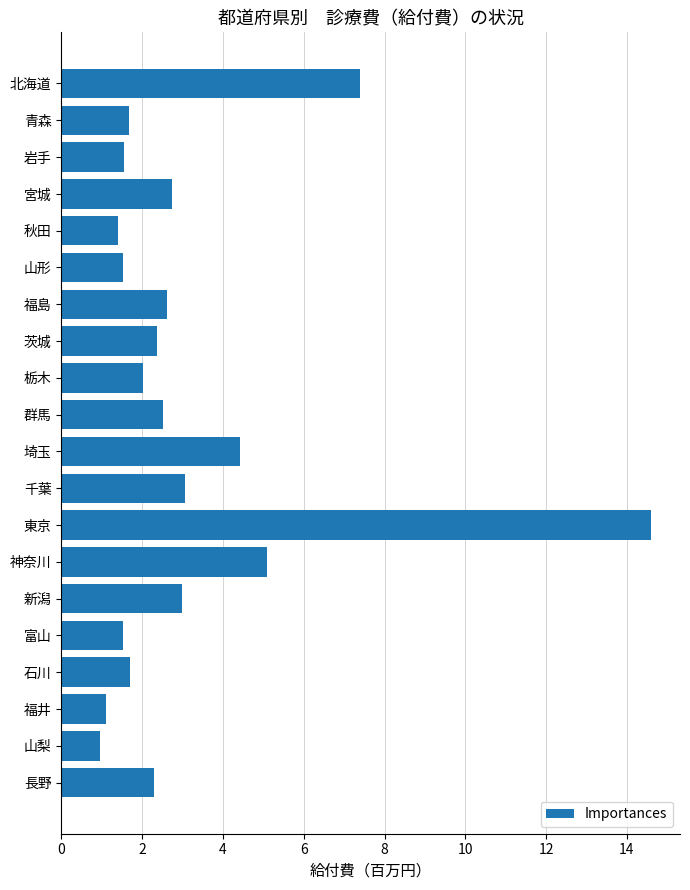

Is it true that the value at 神奈川 is 1.8?

False